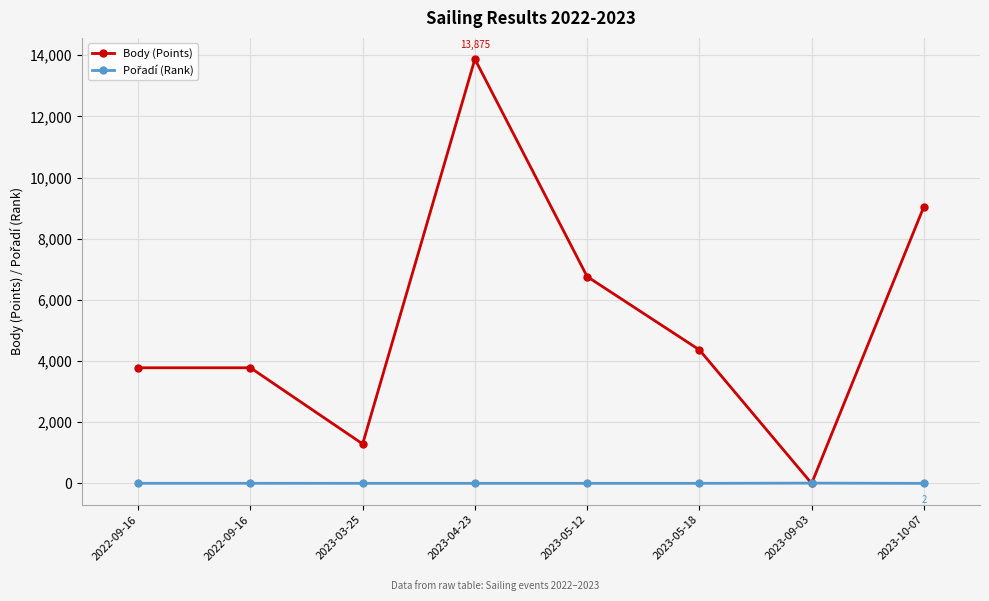

Between 2022-09-16 and 2023-05-18, which series saw the biggest shift?

Body (Points)